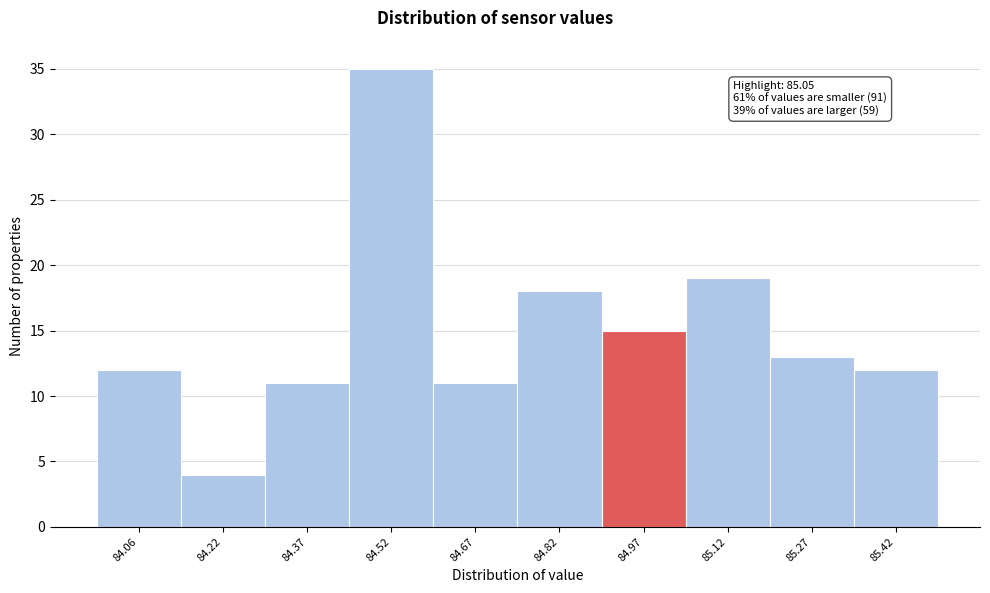

Reading left to right, what are all the values shown in this chart?

84.06=12	84.22=4	84.37=11	84.52=35	84.67=11	84.82=18	84.97=15	85.12=19	85.27=13	85.42=12